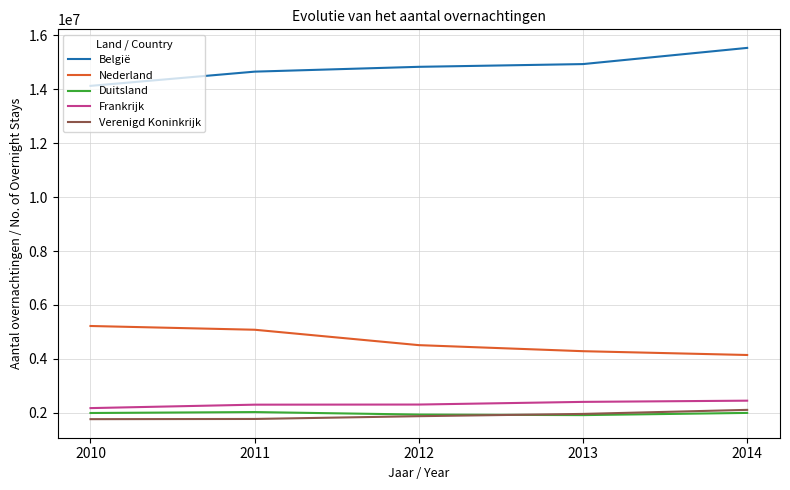

What is the total value across all series at 2012?

25458503